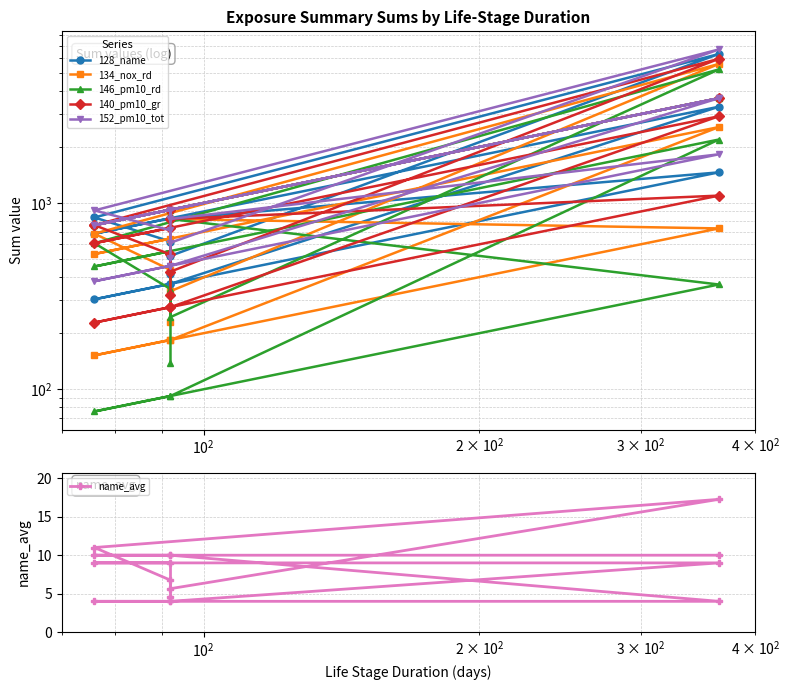

True or false: name_avg and 152_pm10_tot intersect in this chart.

False